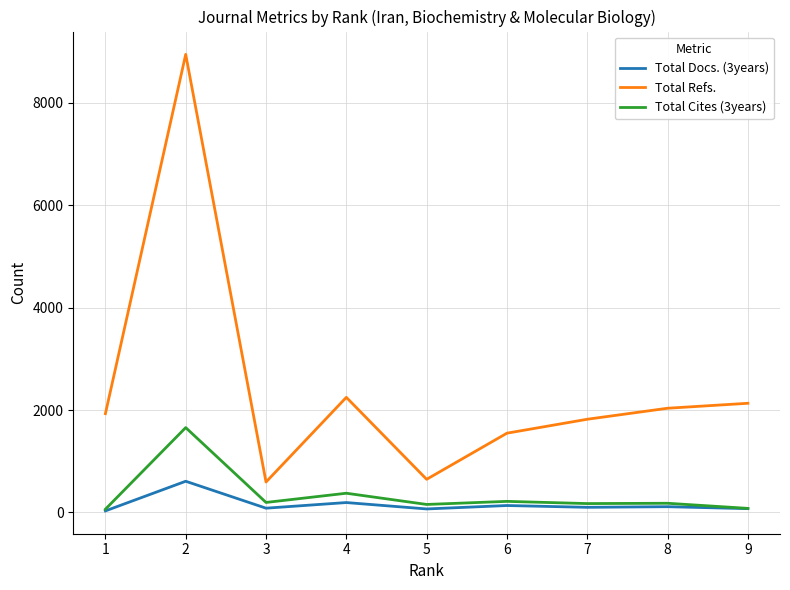

At which category is the sum across all series the highest?

2